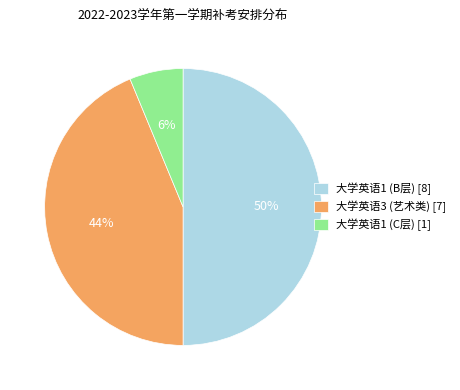

Does 大学英语1 (C层) [1] represent more than half of the total?

No